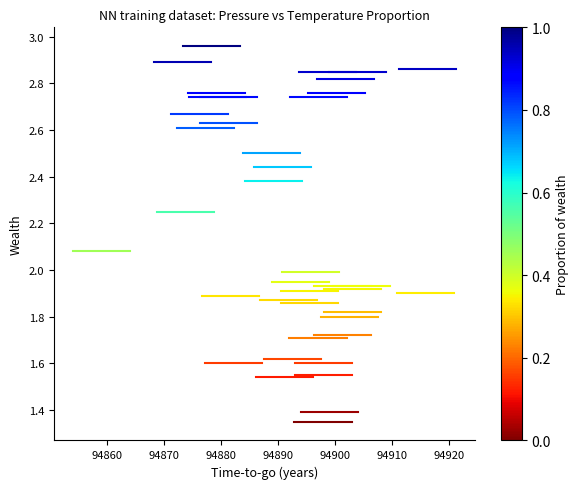

What is the range of X values (max minus min)?

57.1